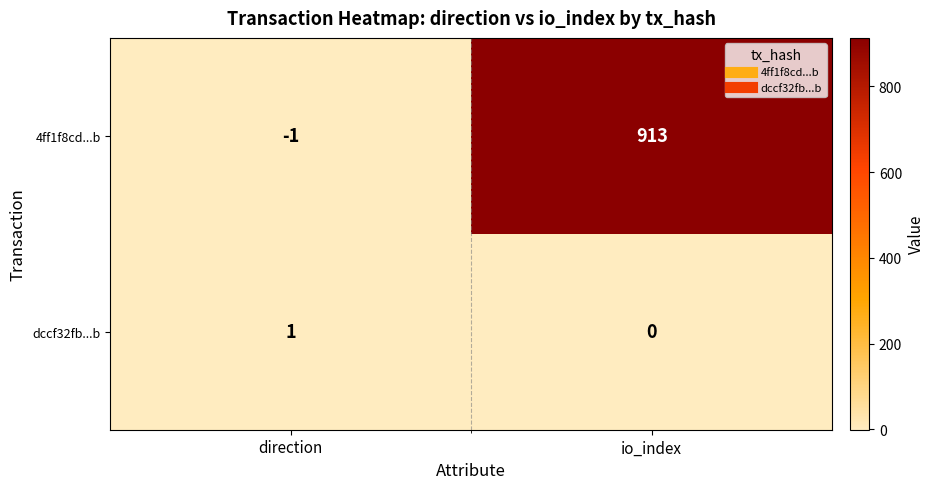

Which series changed the most between direction and io_index?

4ff1f8cd...b